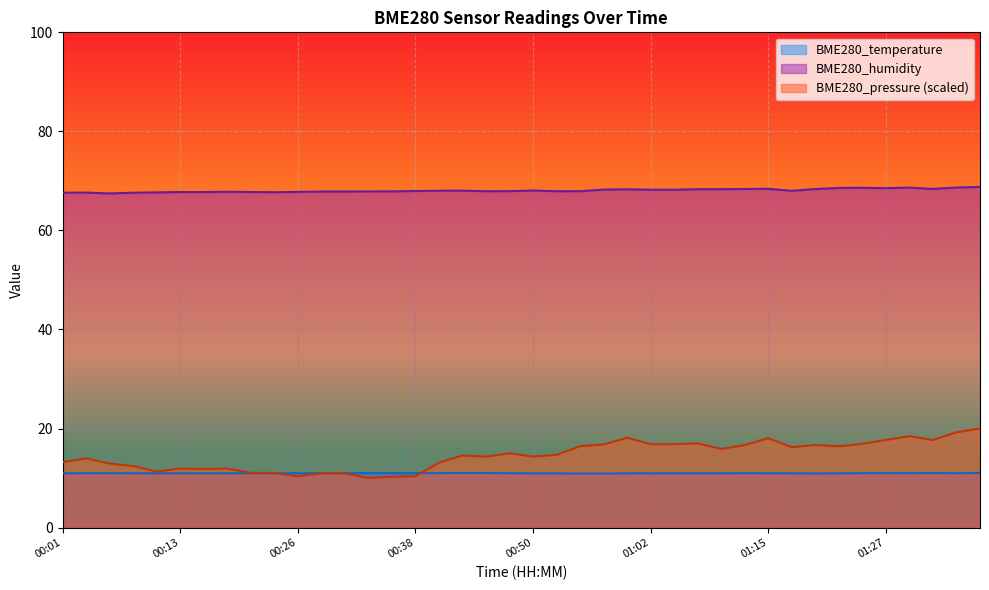

What is the label of the 27th point from the right?

00:33